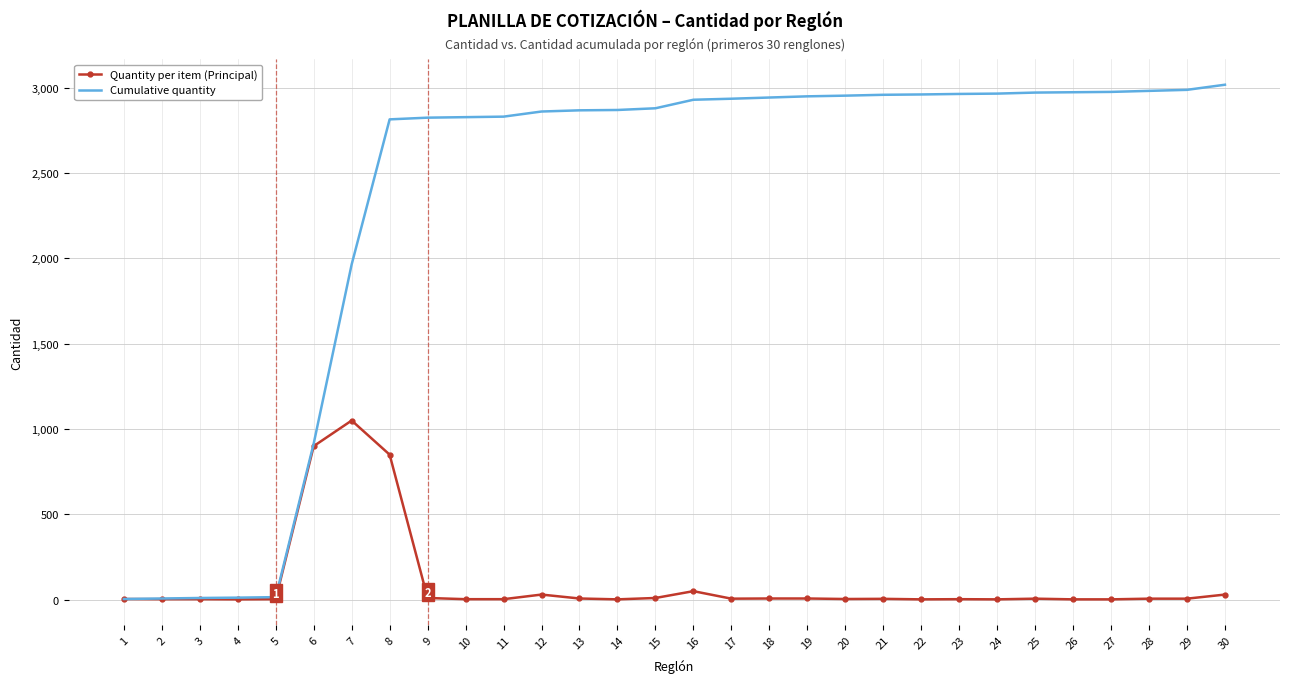

What is the sum of the Cumulative quantity values at 12 and 19?

5811